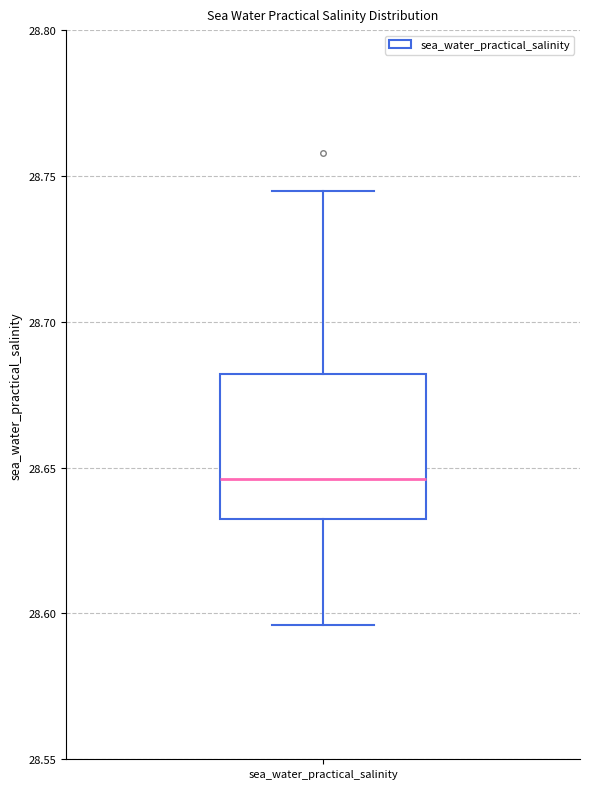

Transcribe this box plot: give where the median line is, the range the box spans, and where the two whiskers end, as read against the y-axis. The values are not printed on the chart, so give them approximately, as read against the axis.

median 28.645, box 28.630 to 28.680, whiskers 28.595 to 28.745